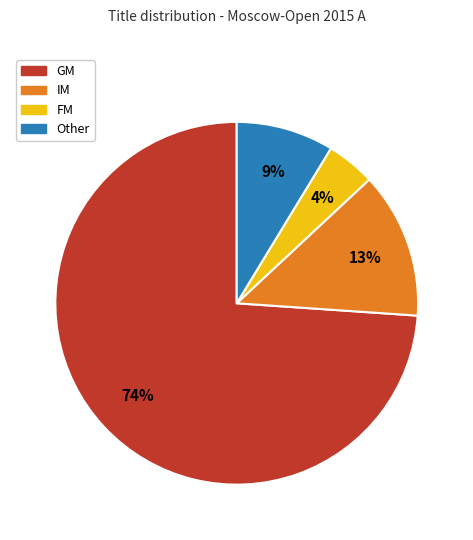

Is the sum of Other and GM greater than half?

Yes